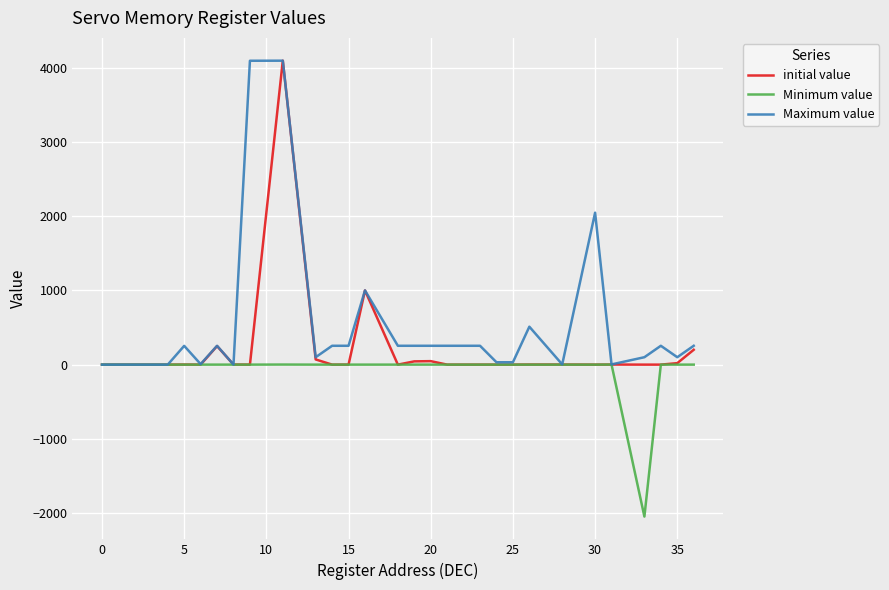

What is the greatest value displayed?

4095